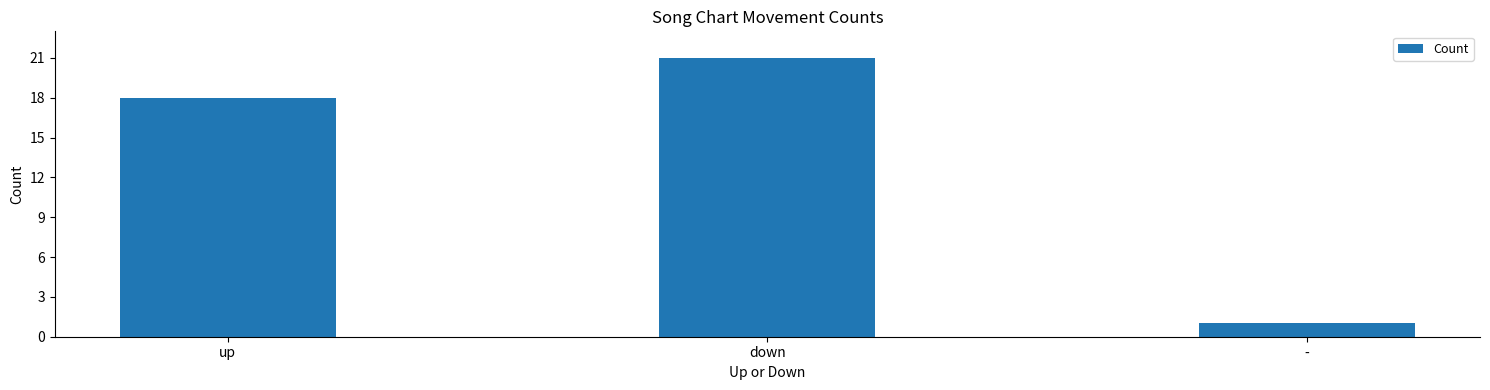

How many categories are shown in the chart?

3